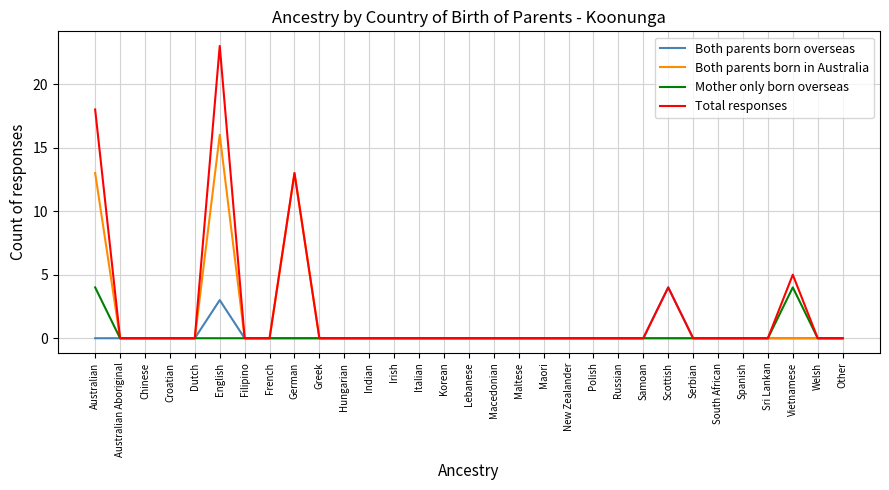

True or false: Both parents born overseas has a value of 5 at English.

False